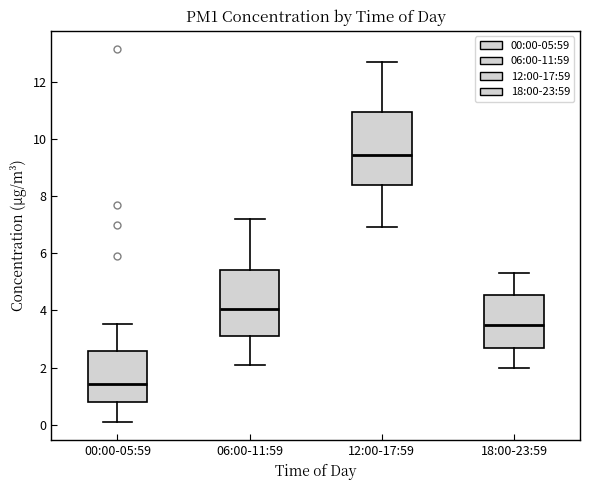

Which box's median line is the lowest?

00:00-05:59